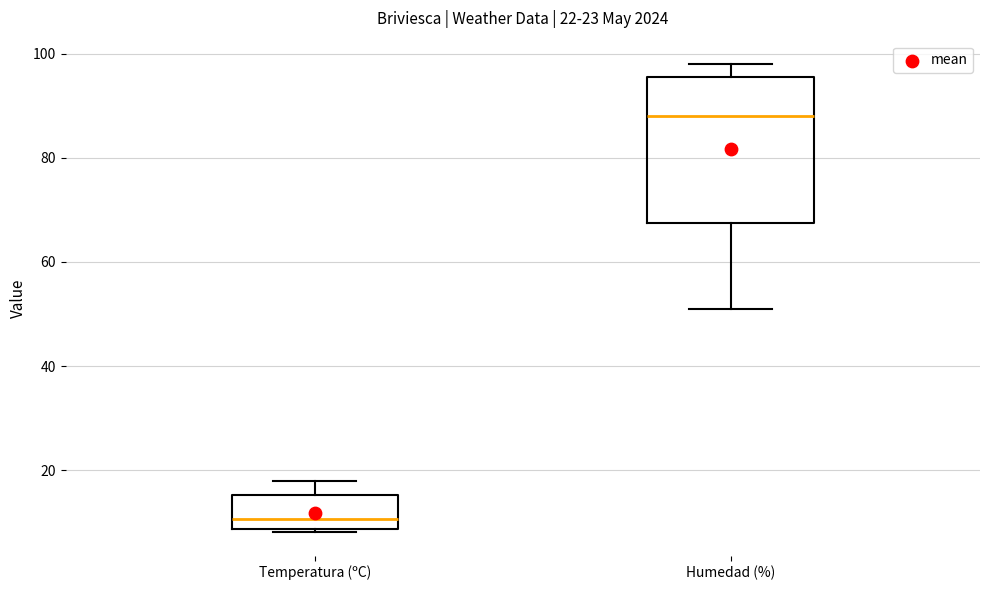

Which box has the highest median line?

Humedad (%)